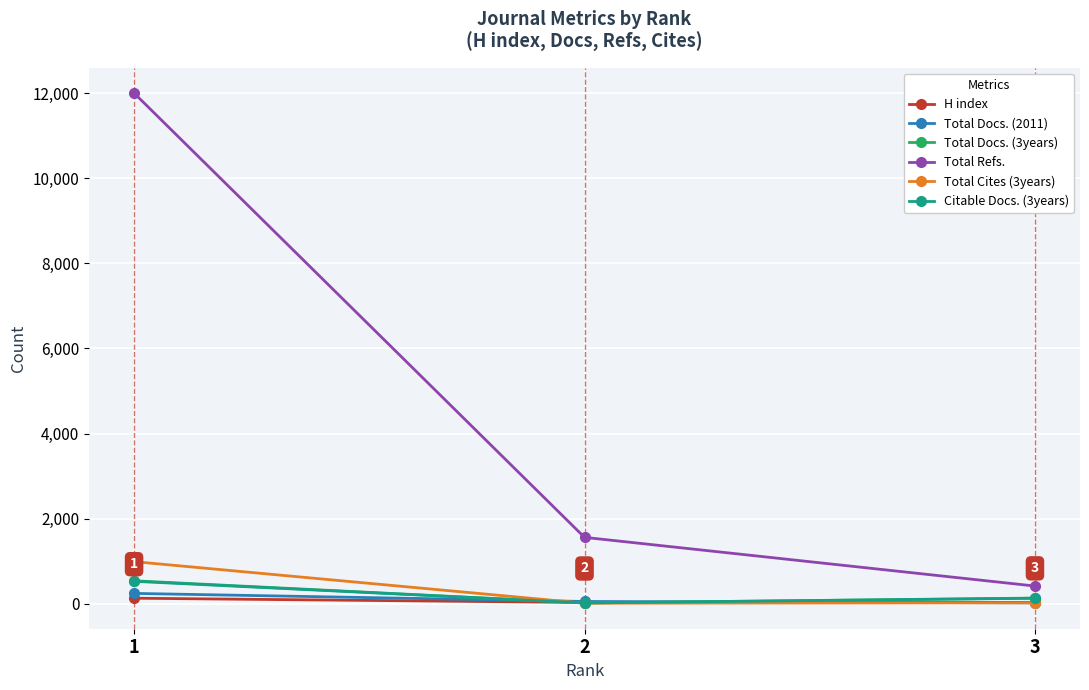

What is the value of the Total Cites (3years) point at the 3rd from the left?

19